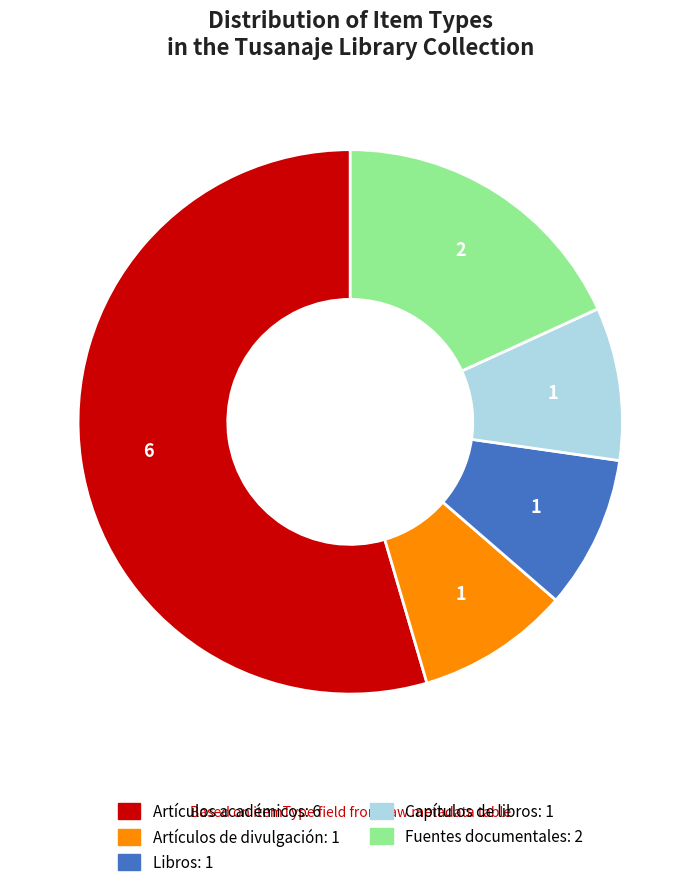

True or false: Capítulos de libros accounts for 21% of the total.

False